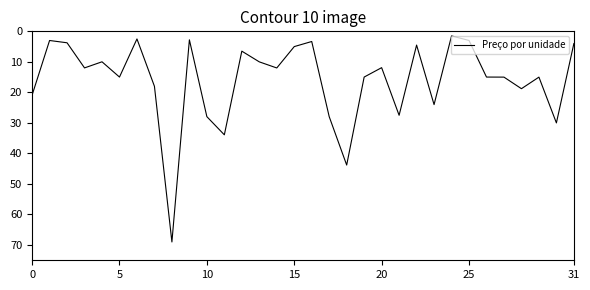

What is the difference between the maximum and minimum values?

67.5